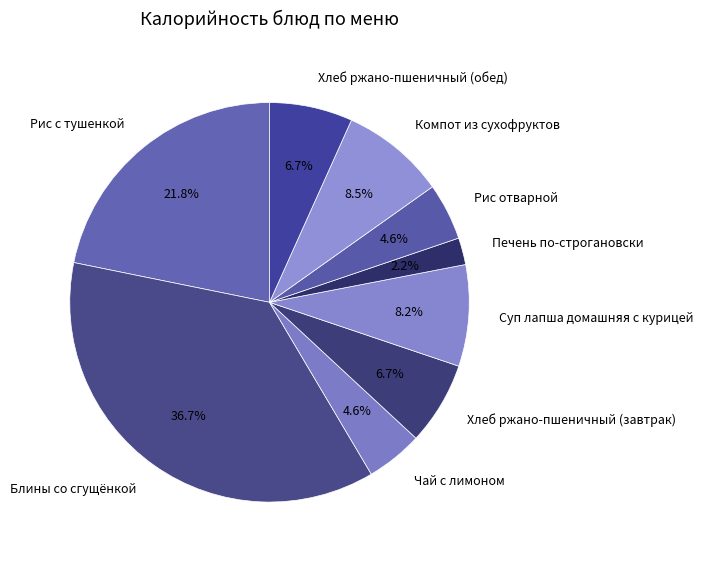

Is there a majority slice in this chart?

No